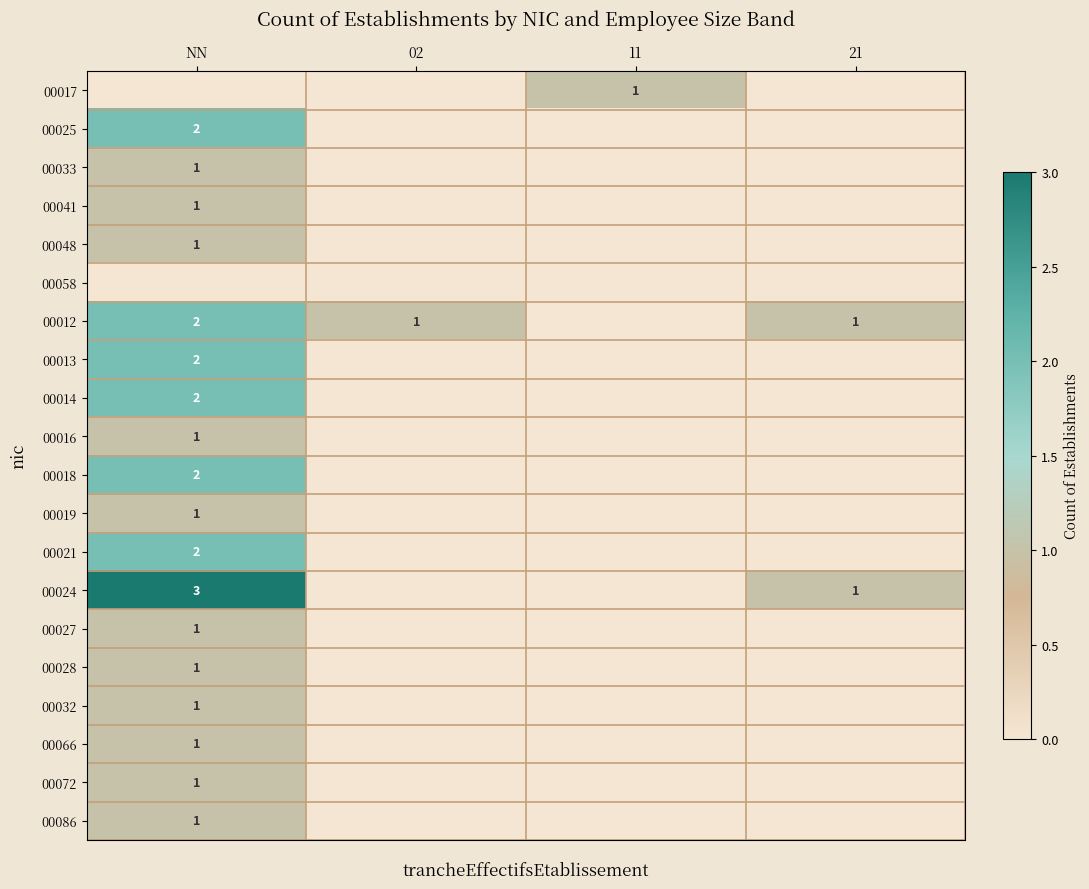

True or false: 00019 has a value of 1 at NN.

True